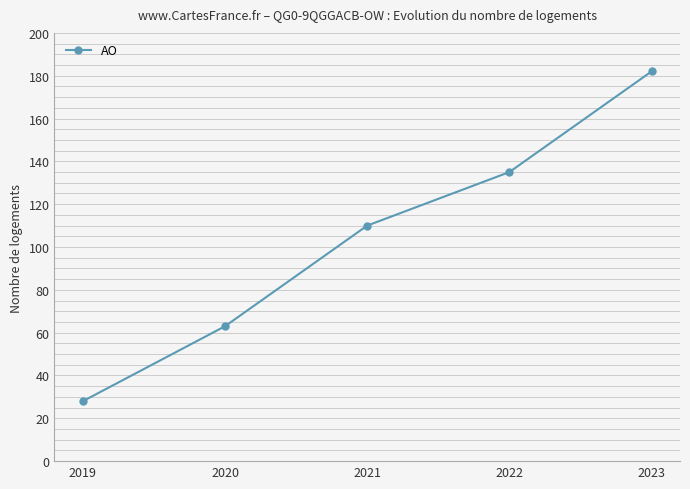

Approximately how many times larger is the value at 2020 compared to 2021?

0.6